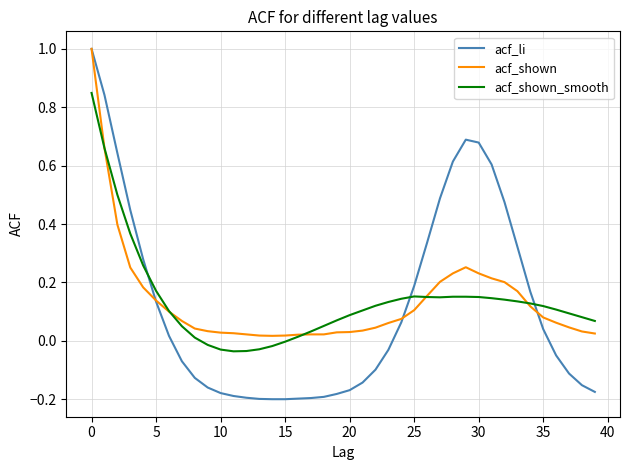

Which series has the largest range (max minus min)?

acf_li